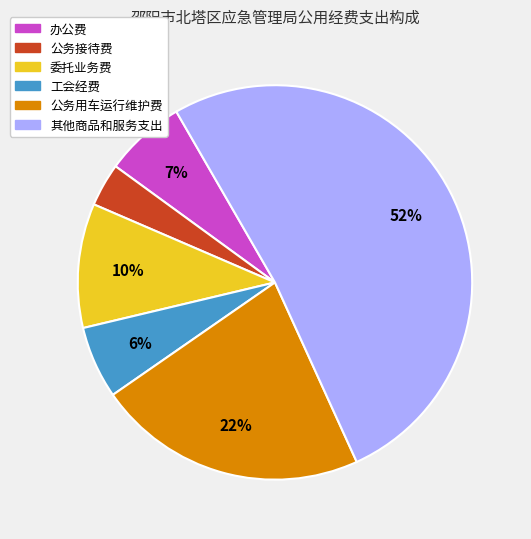

What is the ratio of the value at 办公费 to the value at 公务用车运行维护费?

0.3